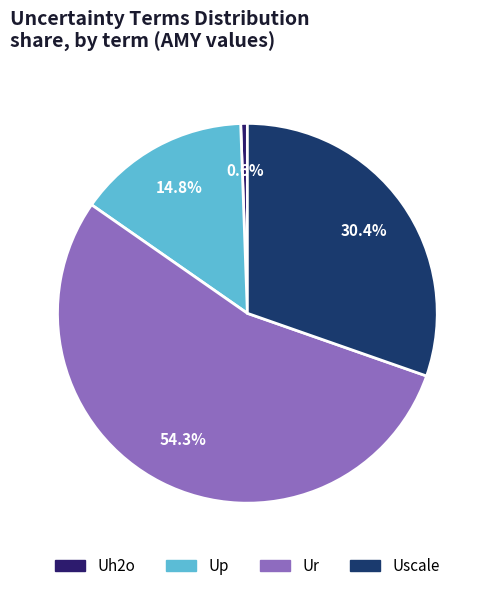

What is the largest slice in the pie chart?

Ur